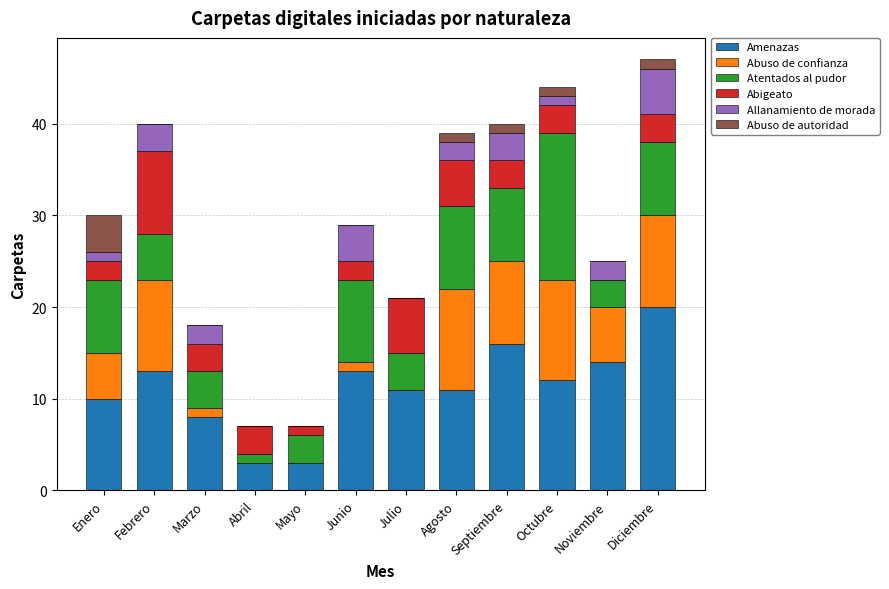

What is the total value across all series at Mayo?

7